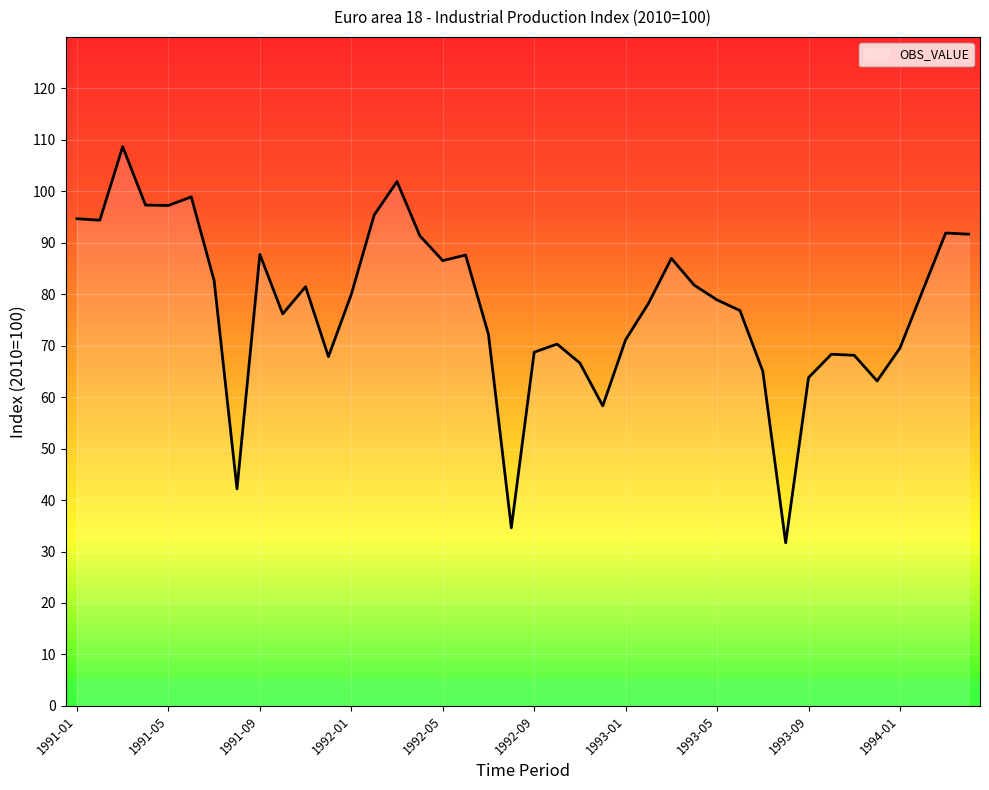

True or false: there are more than 2 points higher than both neighbors.

True